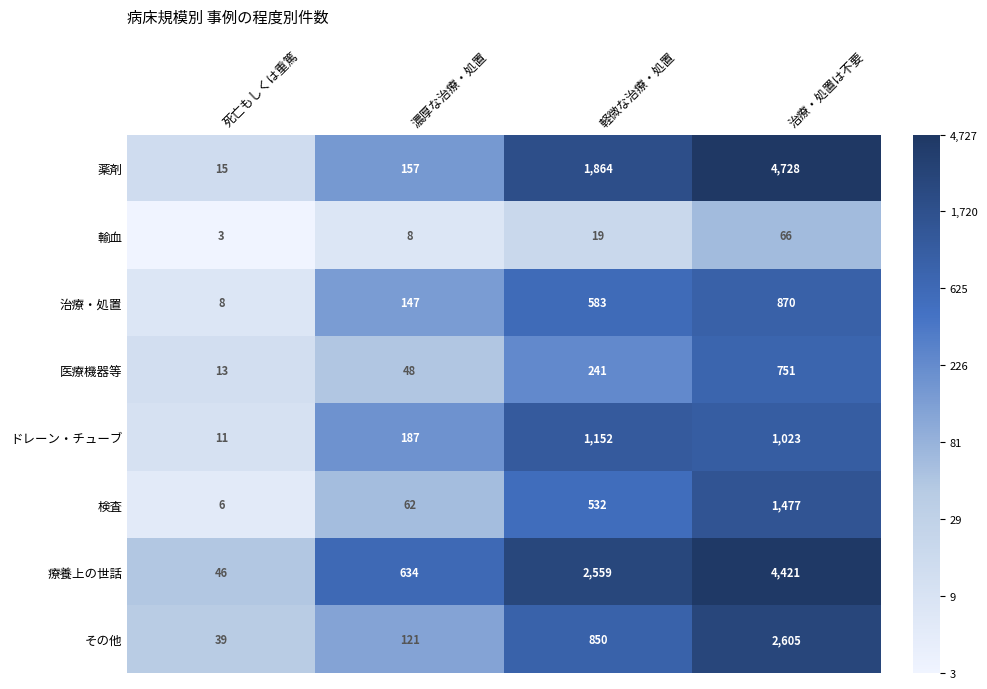

Which series has the largest total across all categories?

療養上の世話